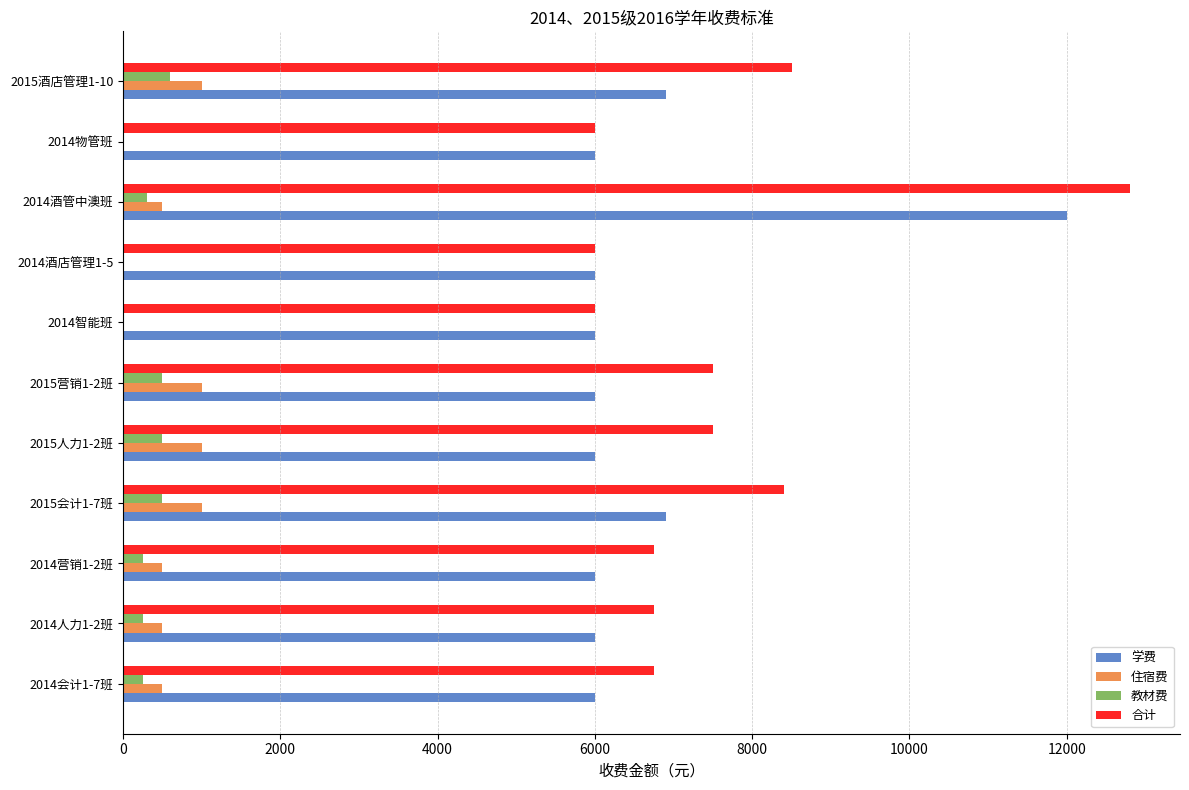

At which category is the sum across all series the highest?

2014酒管中澳班